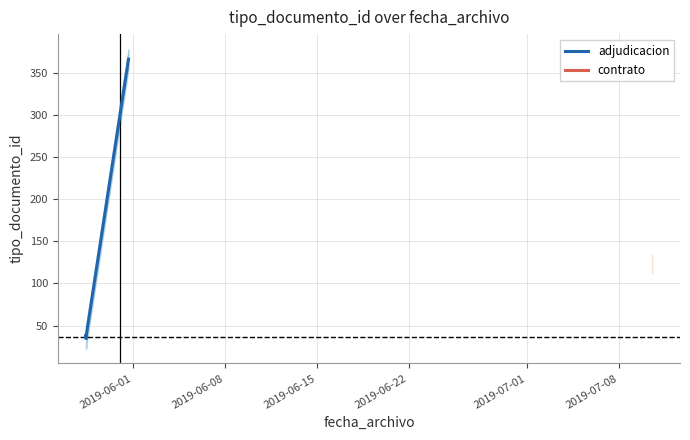

What is the value of the 6th point from the left?

366